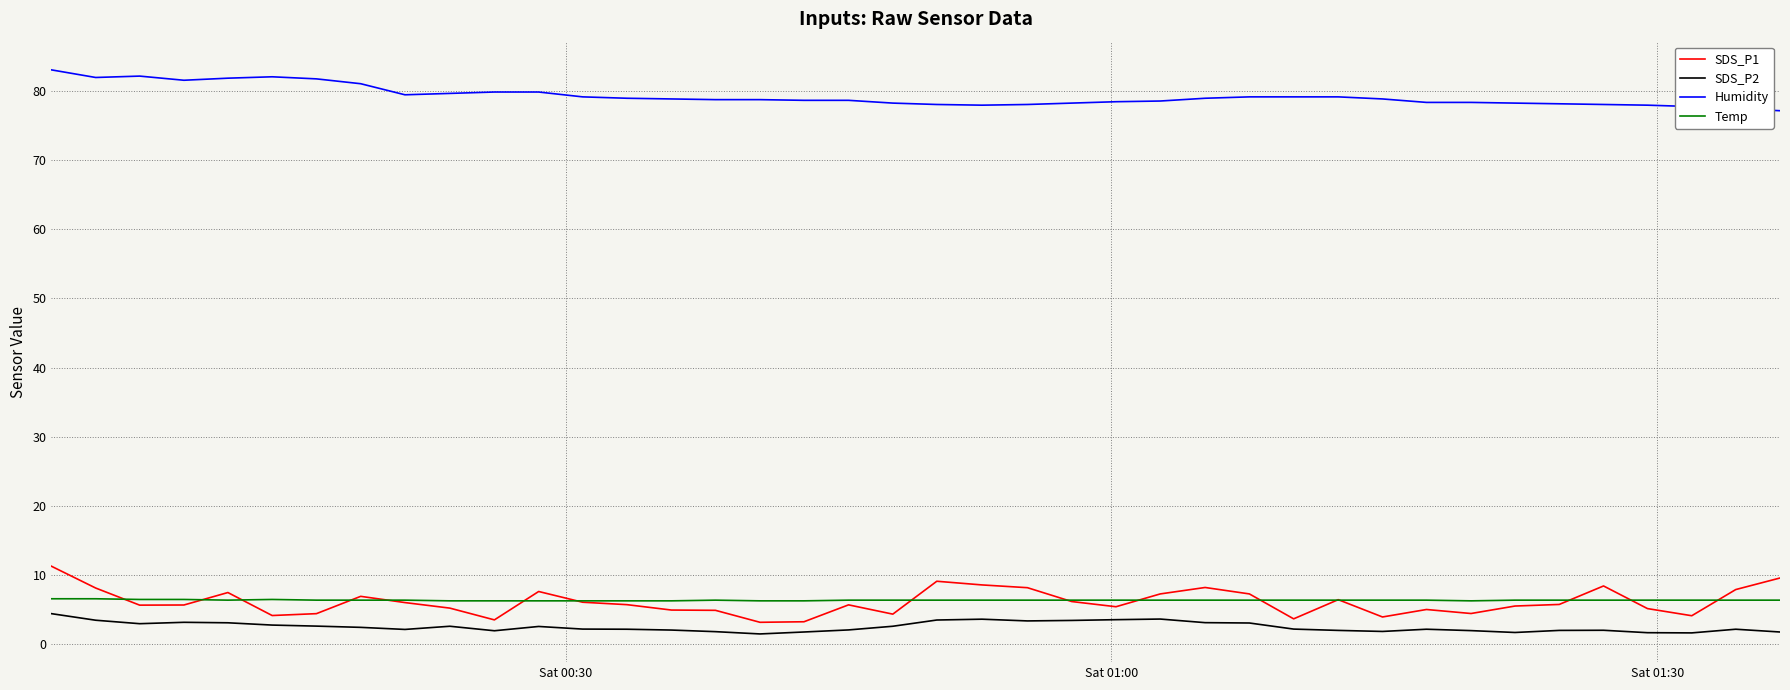

What is the greatest value displayed?

83.0